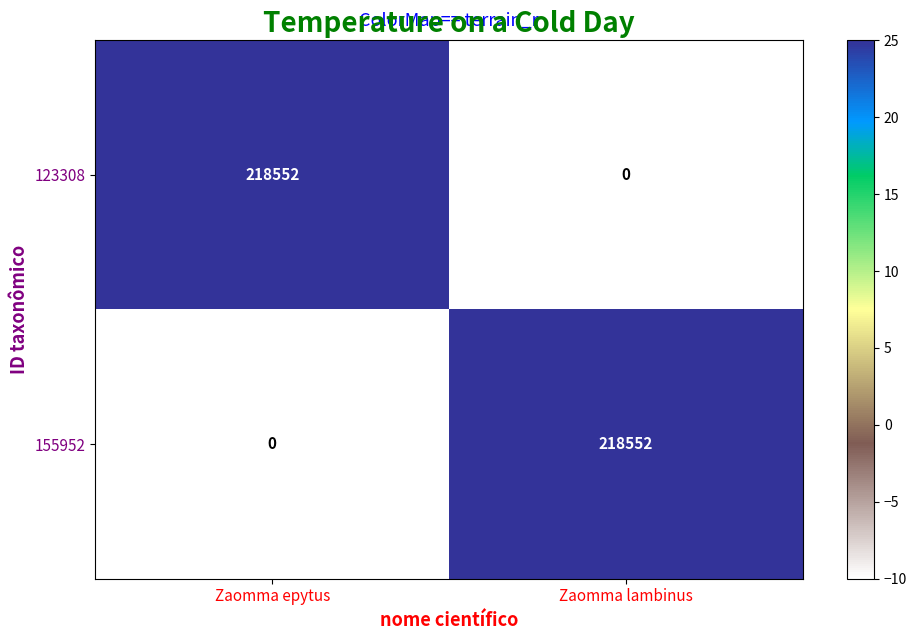

Which category has the lowest value in the 123308 series?

Zaomma lambinus